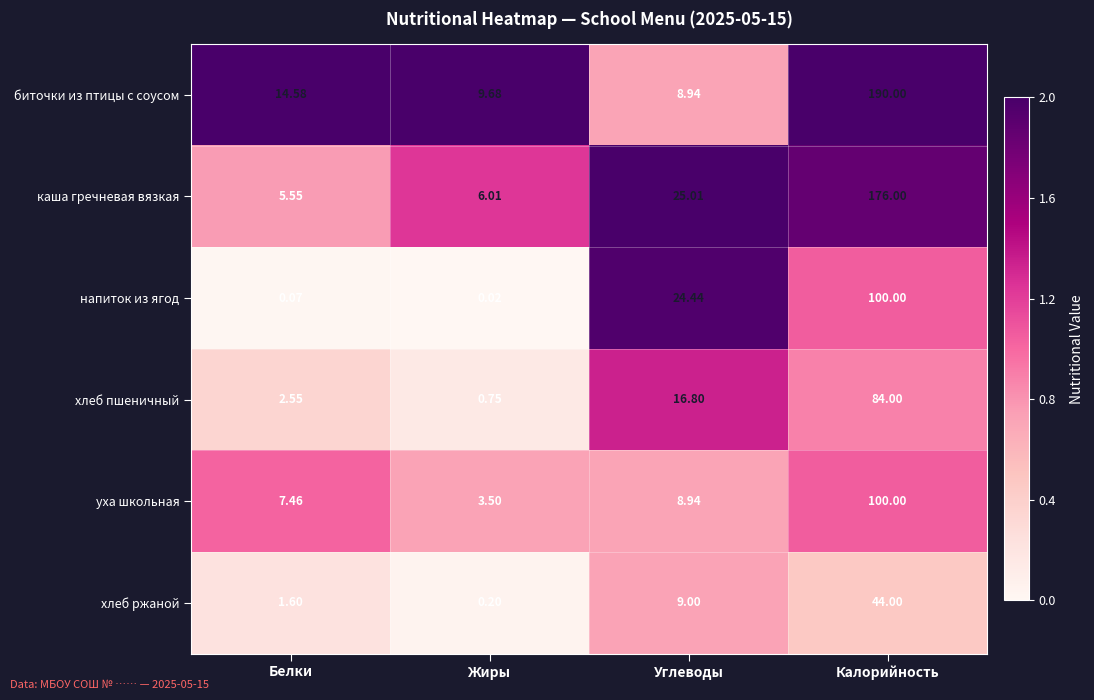

How many values in the напиток из ягод series exceed 24?

2